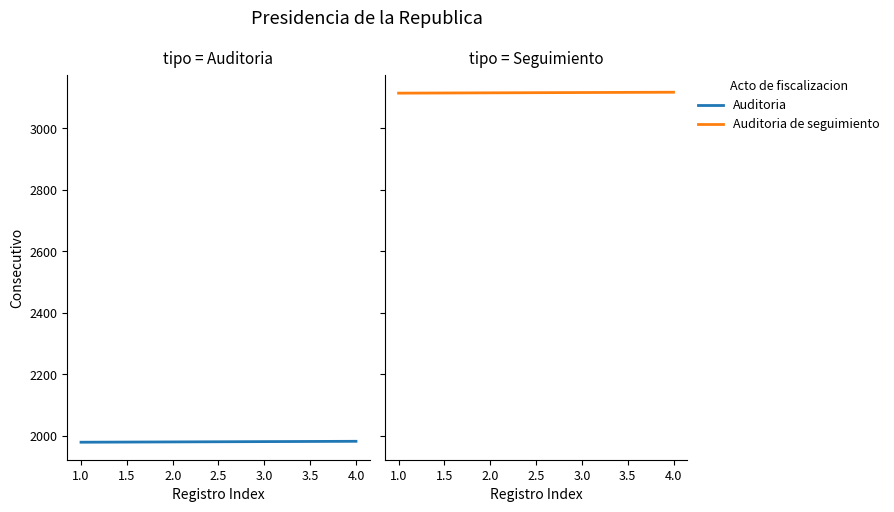

Reading right to left, what are all the values shown in this chart?

Auditoria: 1982	1981	1980	1979
Auditoria de seguimiento: 3118	3117	3116	3115